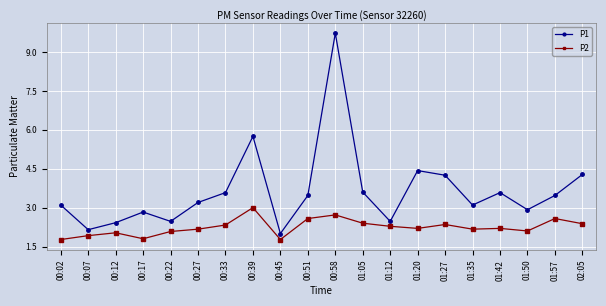

True or false: P2 has a value of 1.8 at 00:17.

True